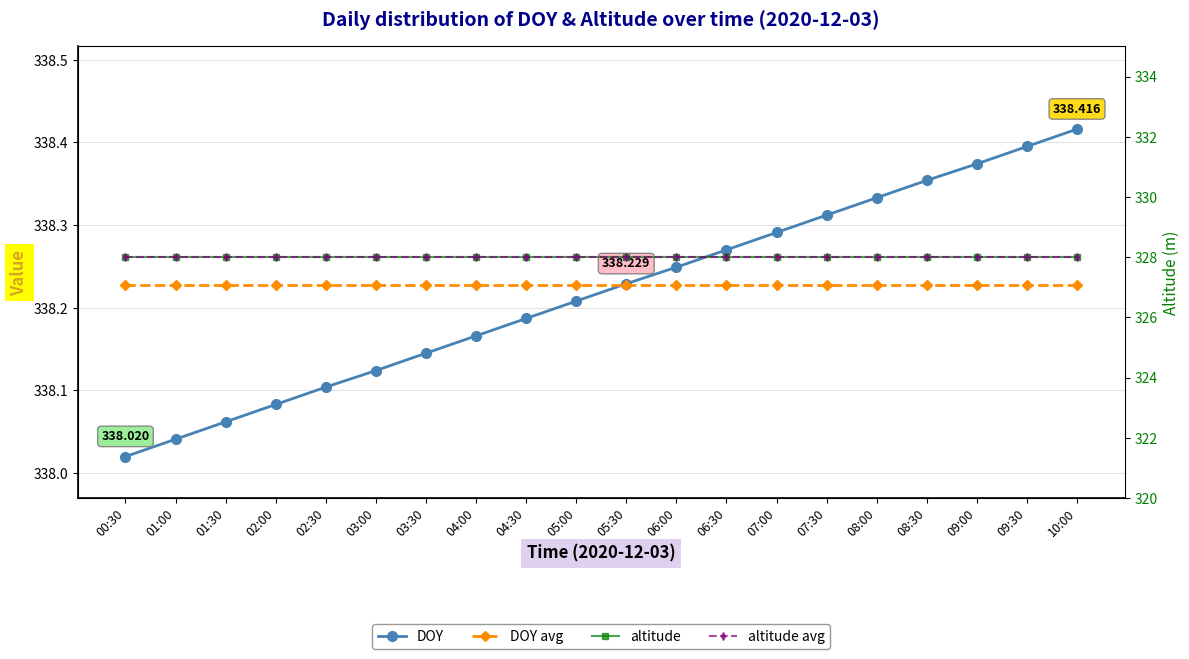

True or false: altitude avg and altitude cross at least once.

False